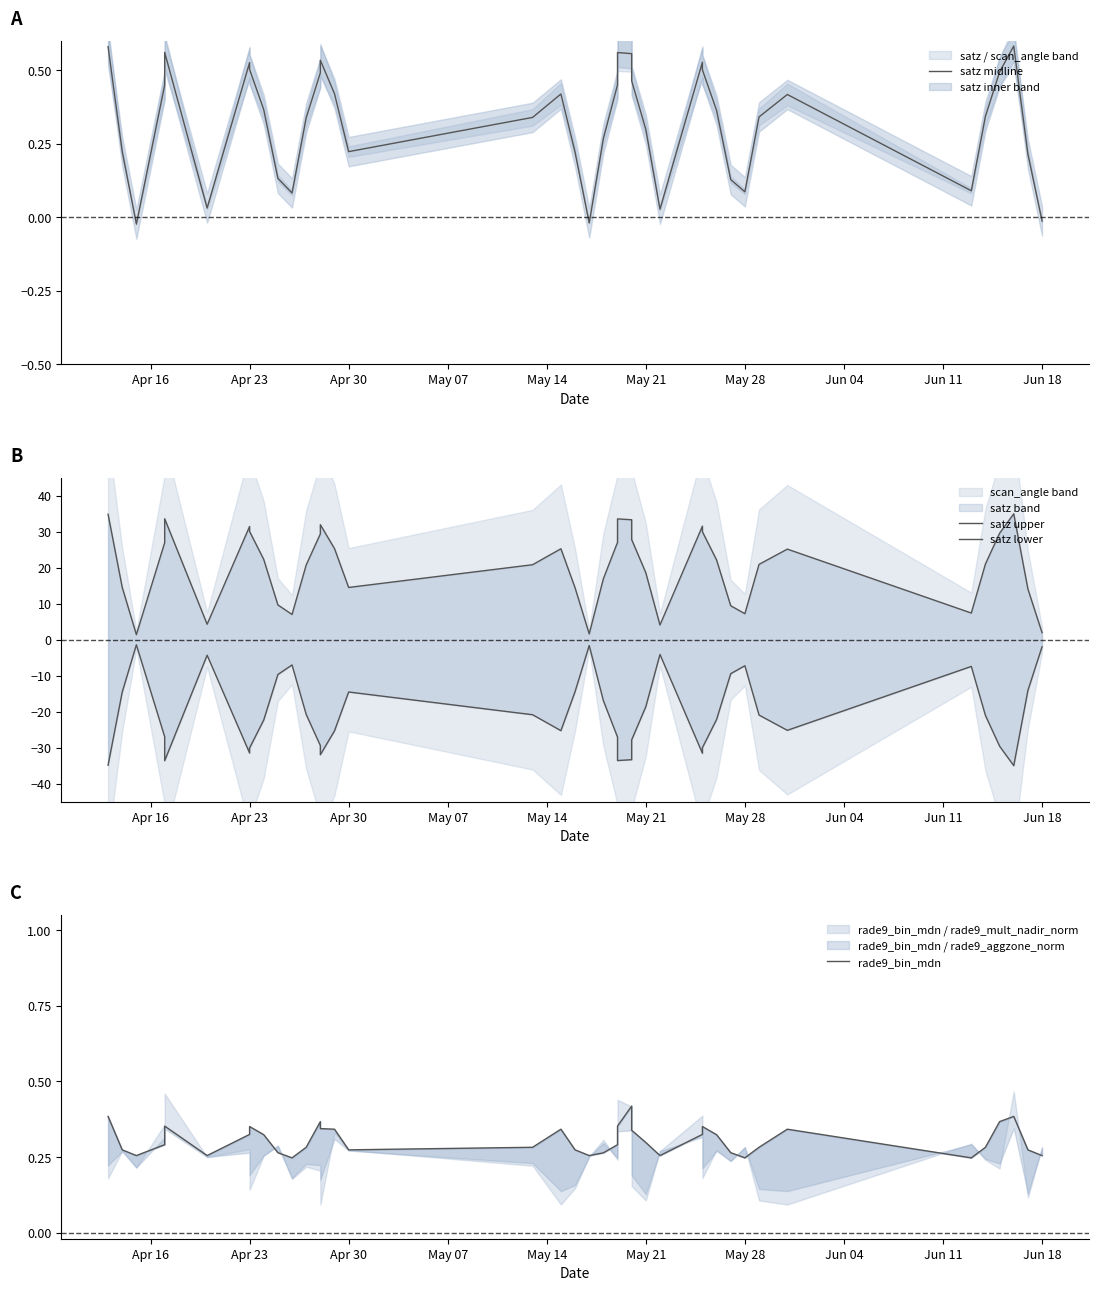

What is the label of the 40th point from the right?

Apr 16